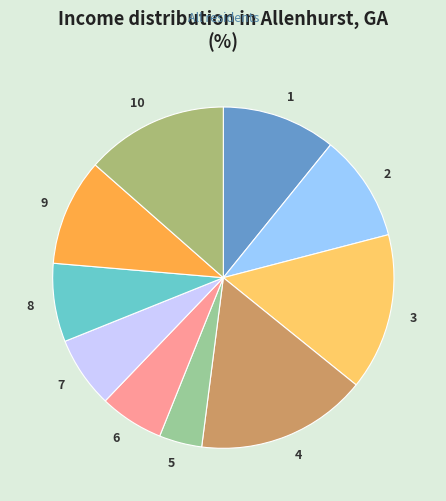

Do 8 and 4 together represent more than half of the pie?

No